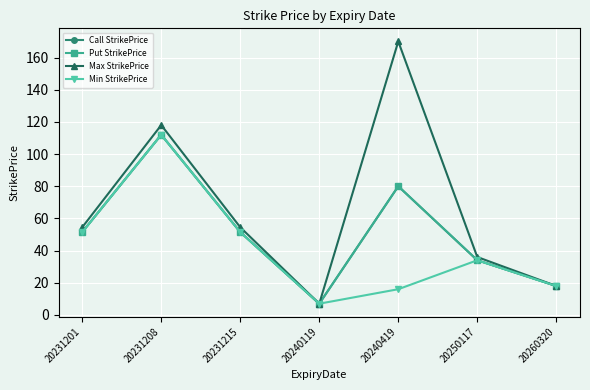

At which label is Max StrikePrice closest to 88?

20231208